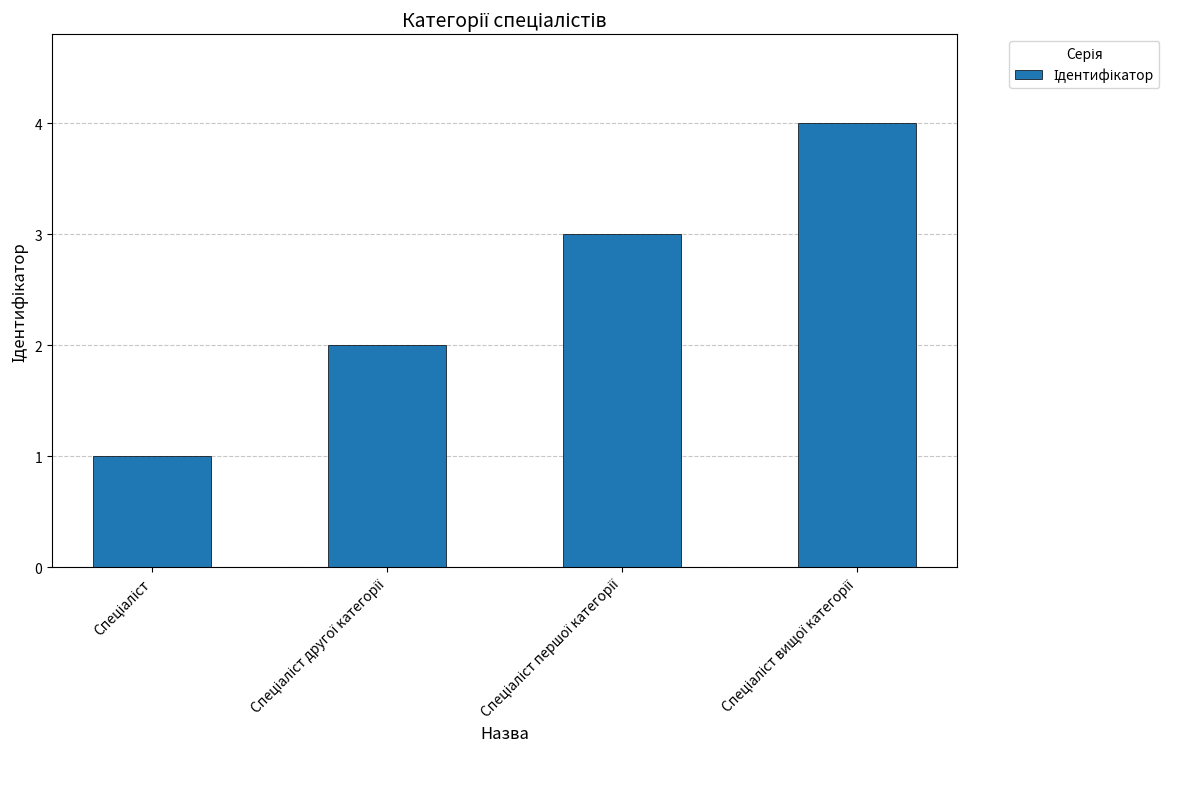

What is the maximum value shown in the chart?

4